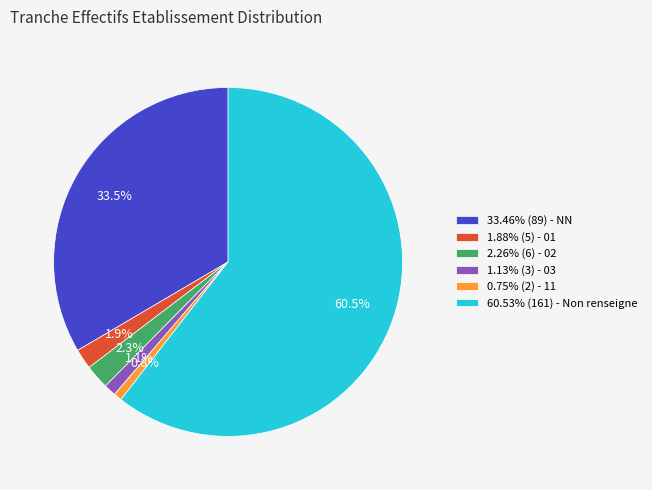

How much of the chart is everything except 1.13% (3) - 03?

98.9%